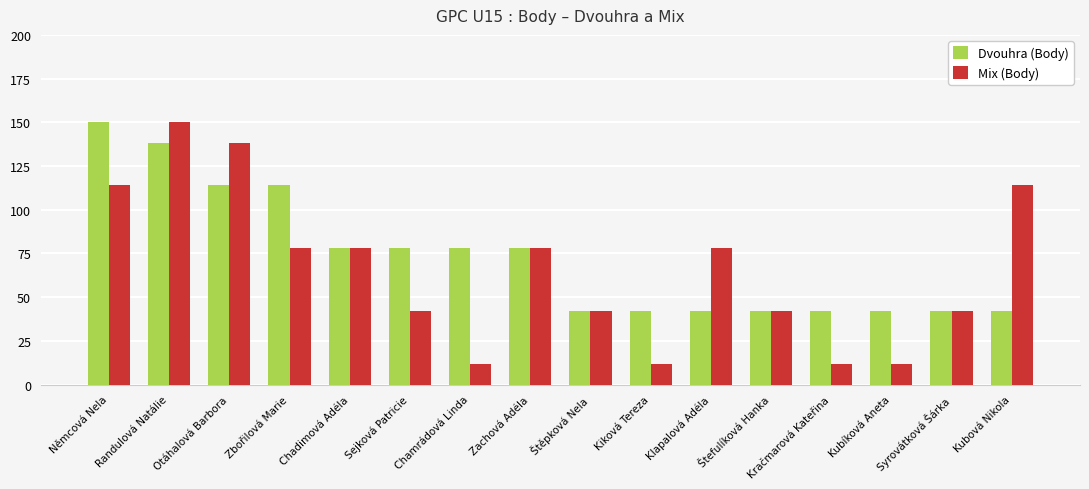

What is the minimum value for Dvouhra (Body)?

42